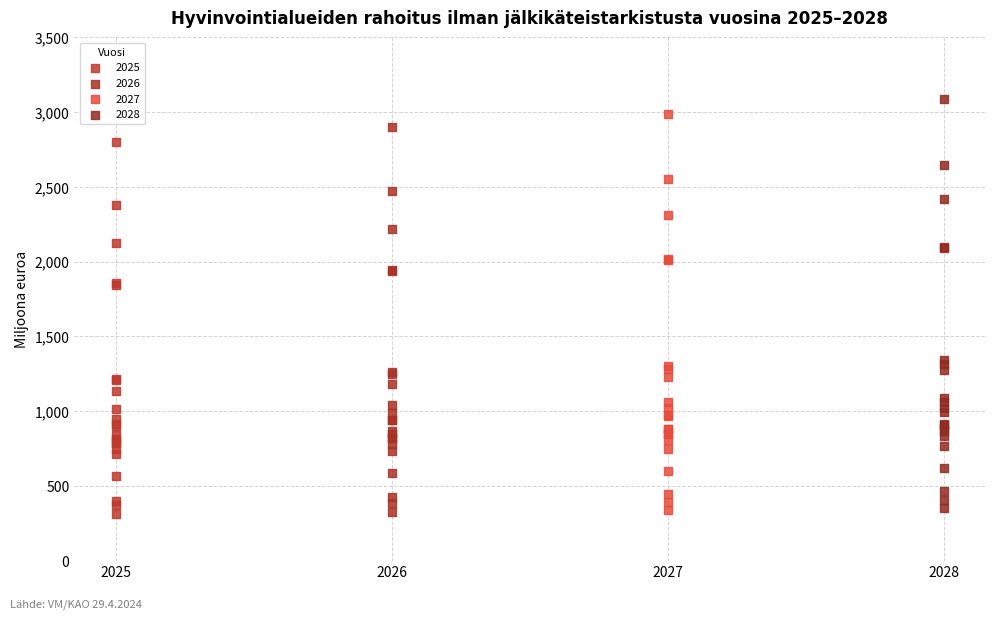

Which series has the largest Y range (max minus min)?

2028